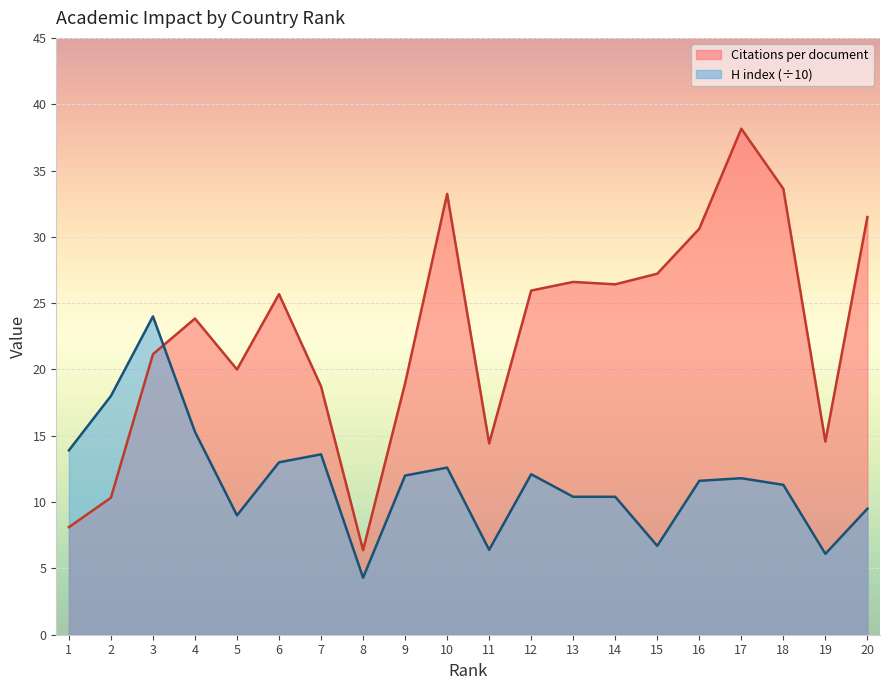

How many data points does each series have?

20